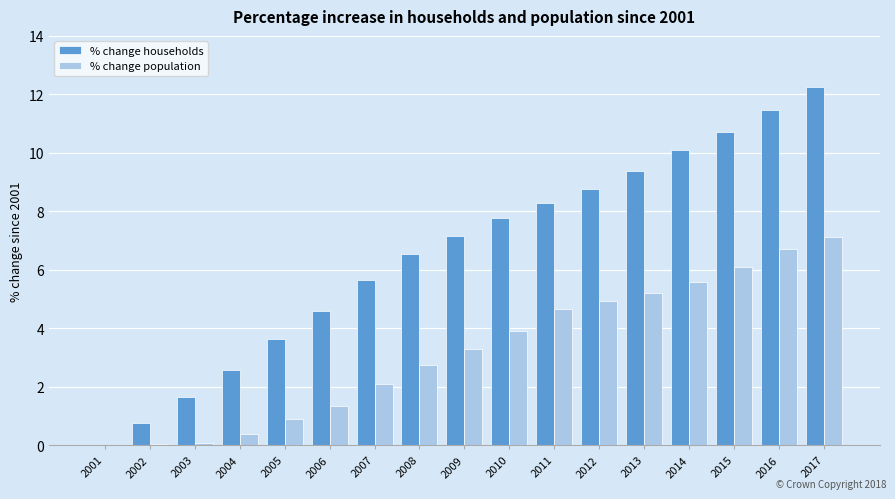

Between 2009 and 2014, which series saw the biggest shift?

% change households